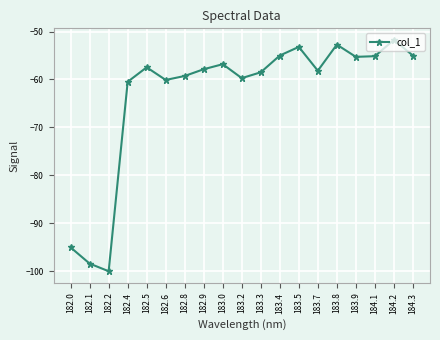

What is the change in value from 182.1 to 184.2?

+46.7